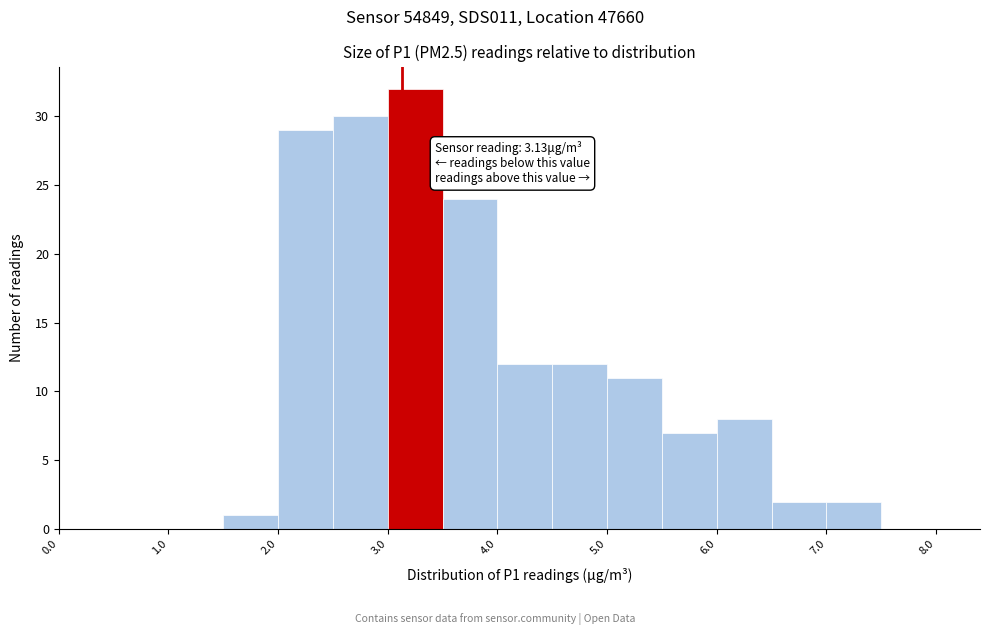

Over which range of the x-axis is the bar tallest?

3.0 to 3.5